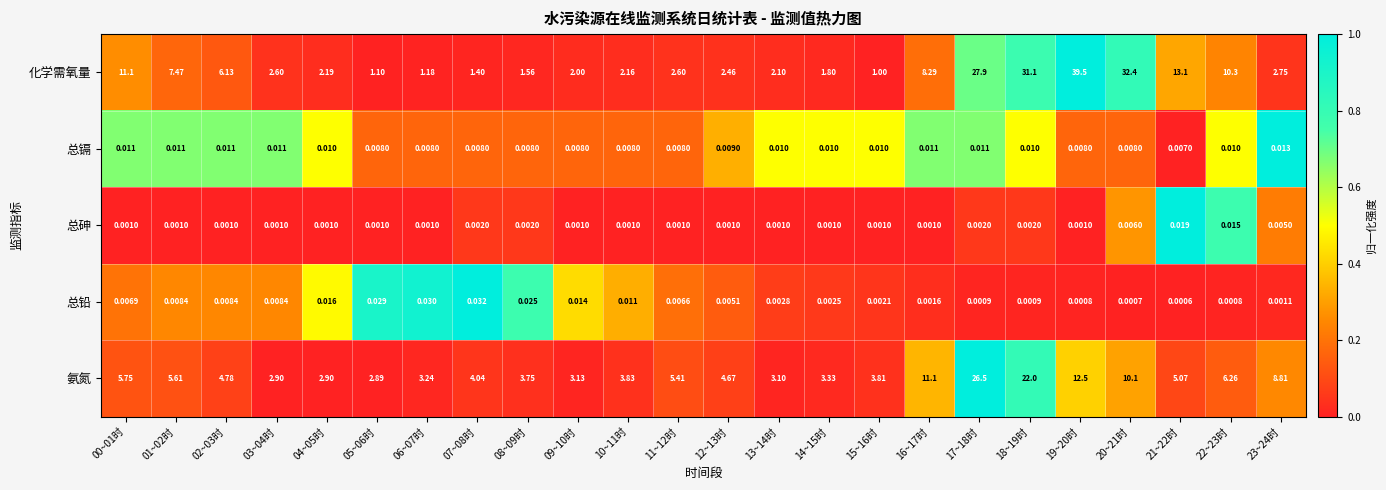

Which series has the largest total across all categories?

化学需氧量